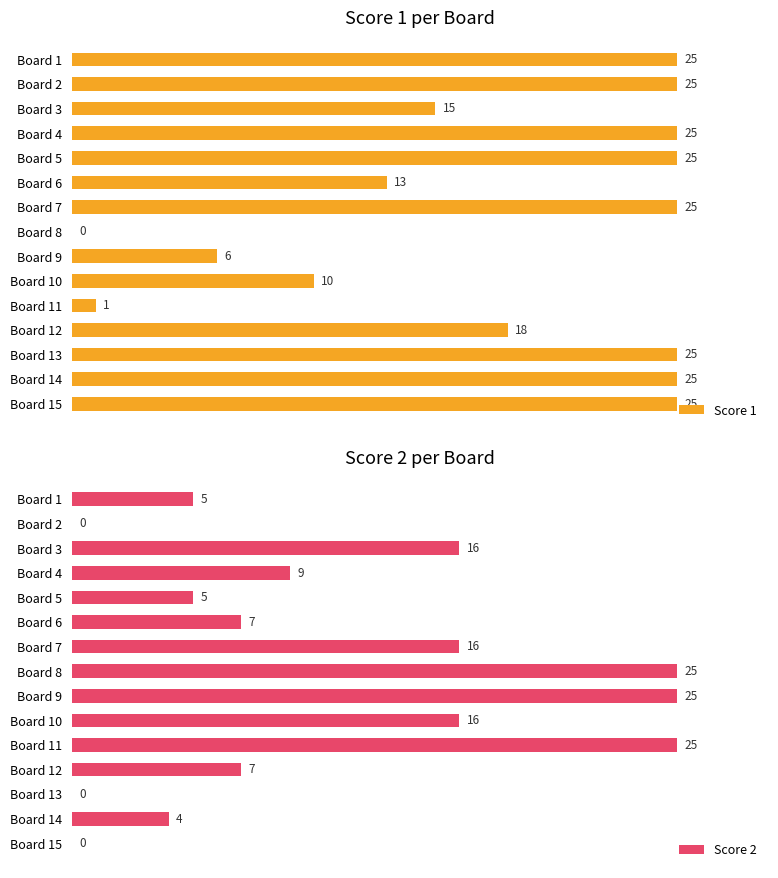

Rank the series by their average value, from lowest to highest.

Score 2, Score 1